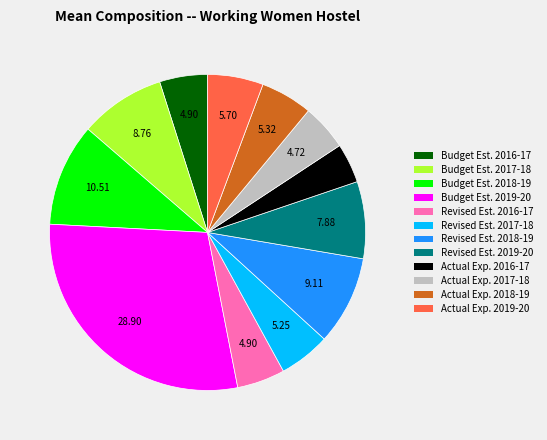

Is there a majority slice in this chart?

No